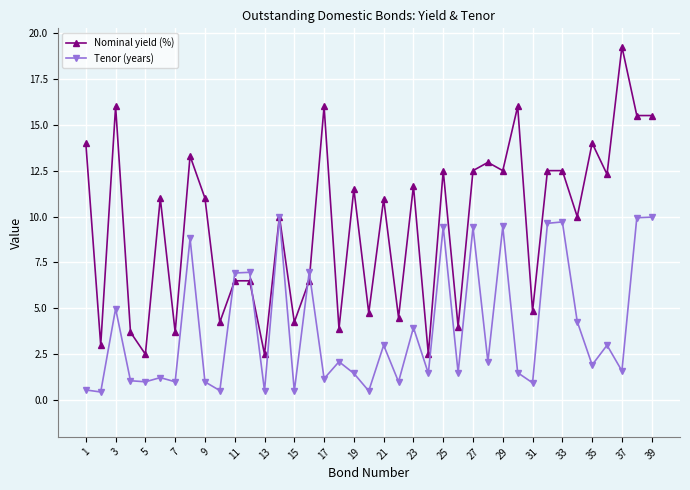

Rank the series by their maximum value, from lowest to highest.

Tenor (years), Nominal yield (%)